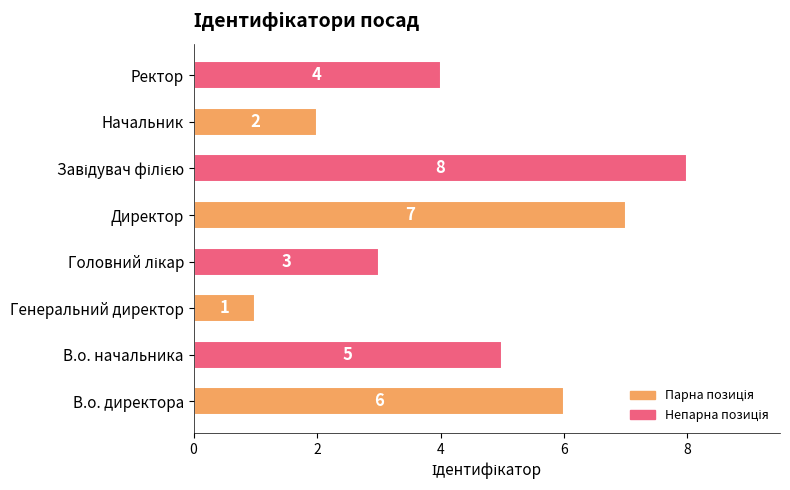

What is the change in value from Начальник to Ректор?

+2